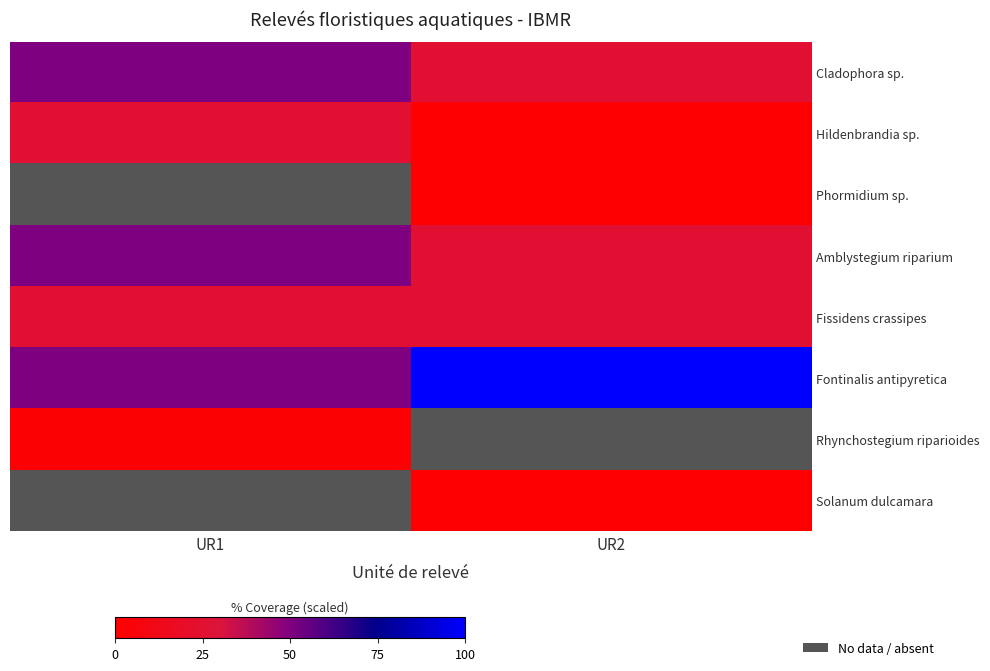

List the labels in order of Rhynchostegium riparioides value, smallest first.

UR1, UR2